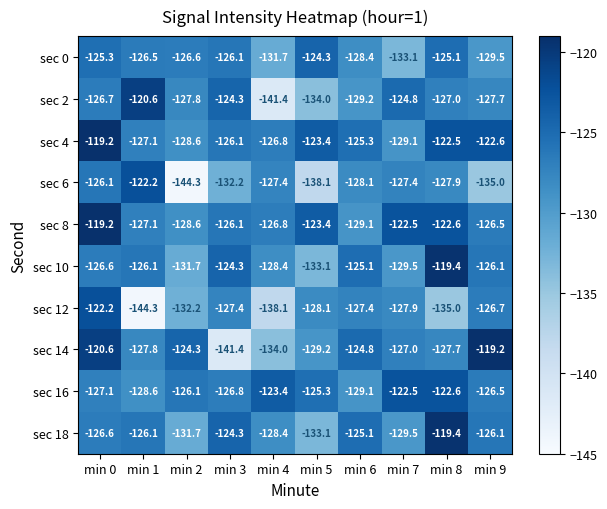

How many series are shown in this chart?

10